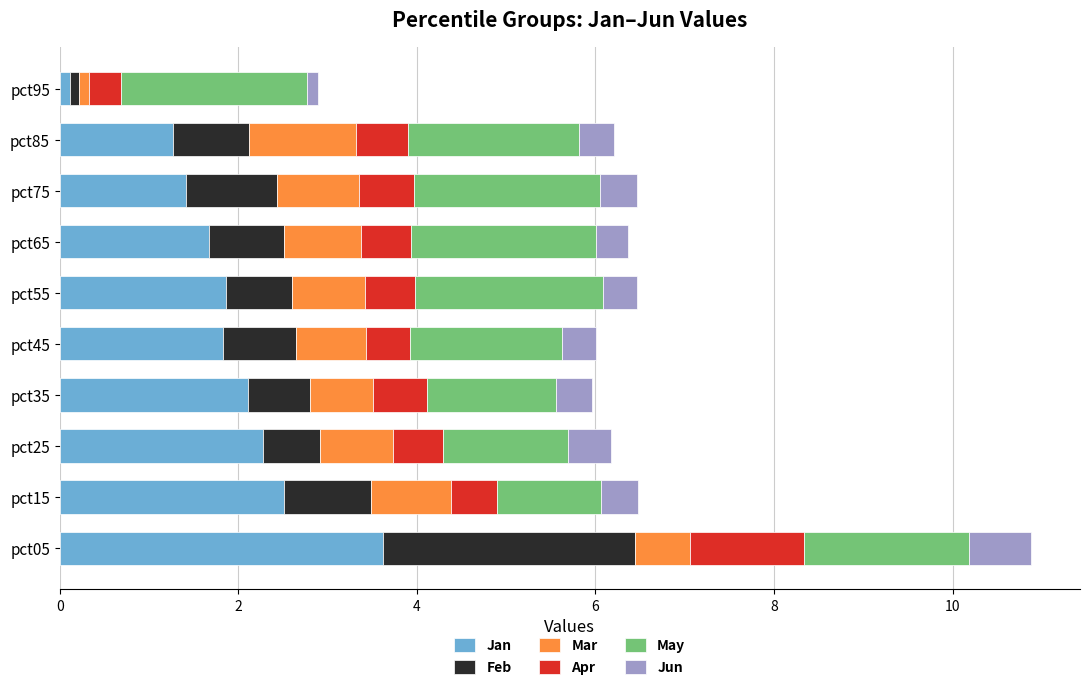

At which category is the sum across all series the highest?

pct05